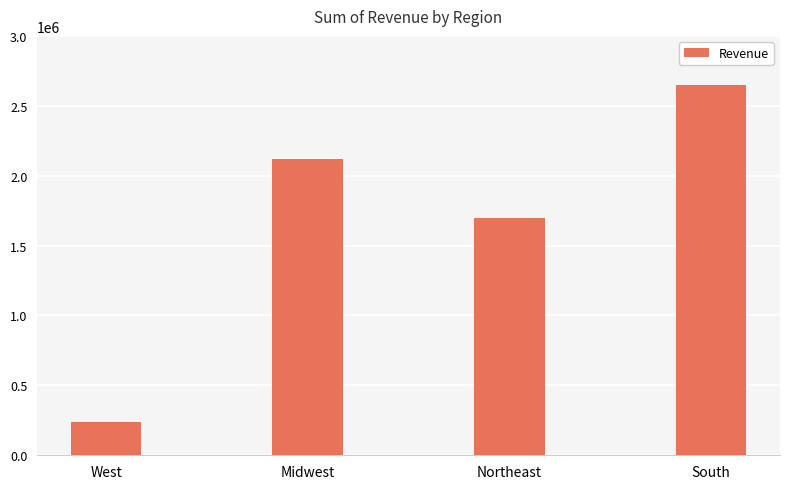

Between South and West, which is larger?

South